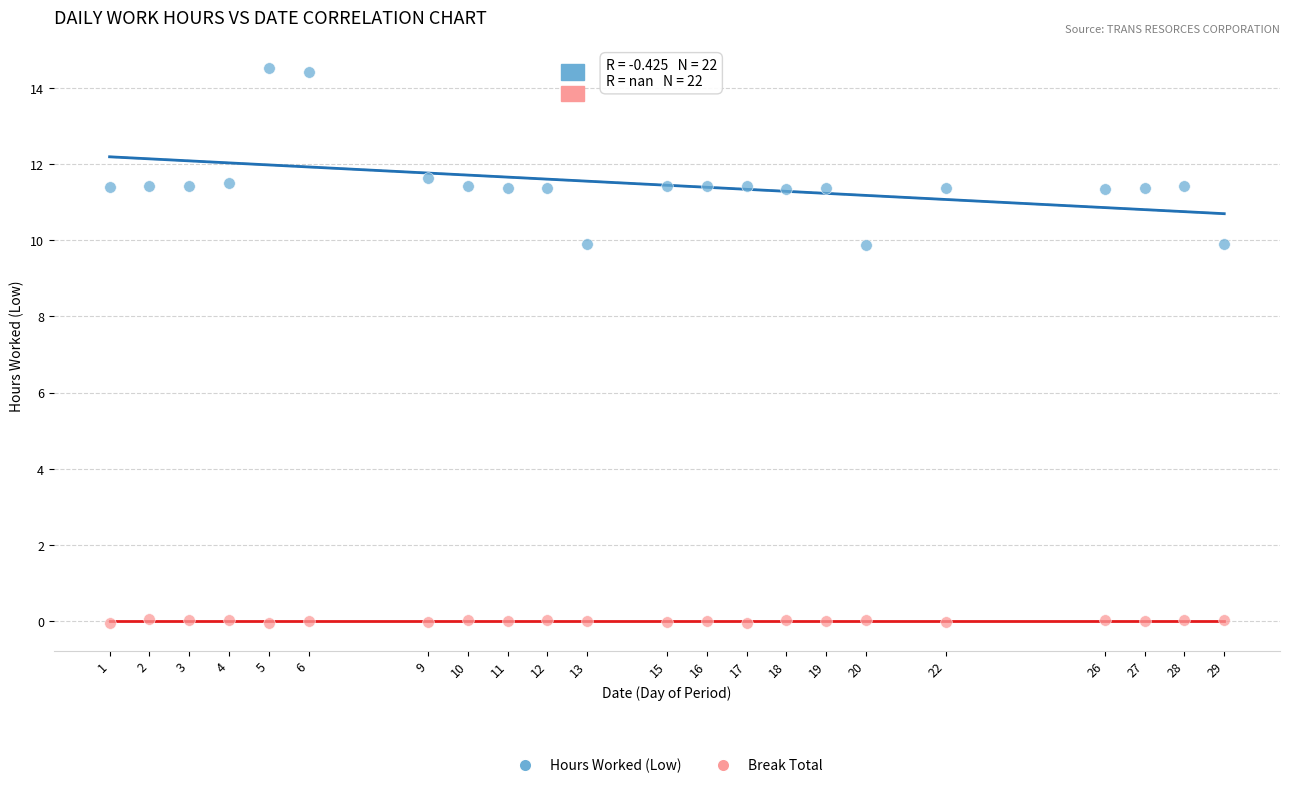

What are all the series names shown in the legend?

Hours Worked (Low), Break Total